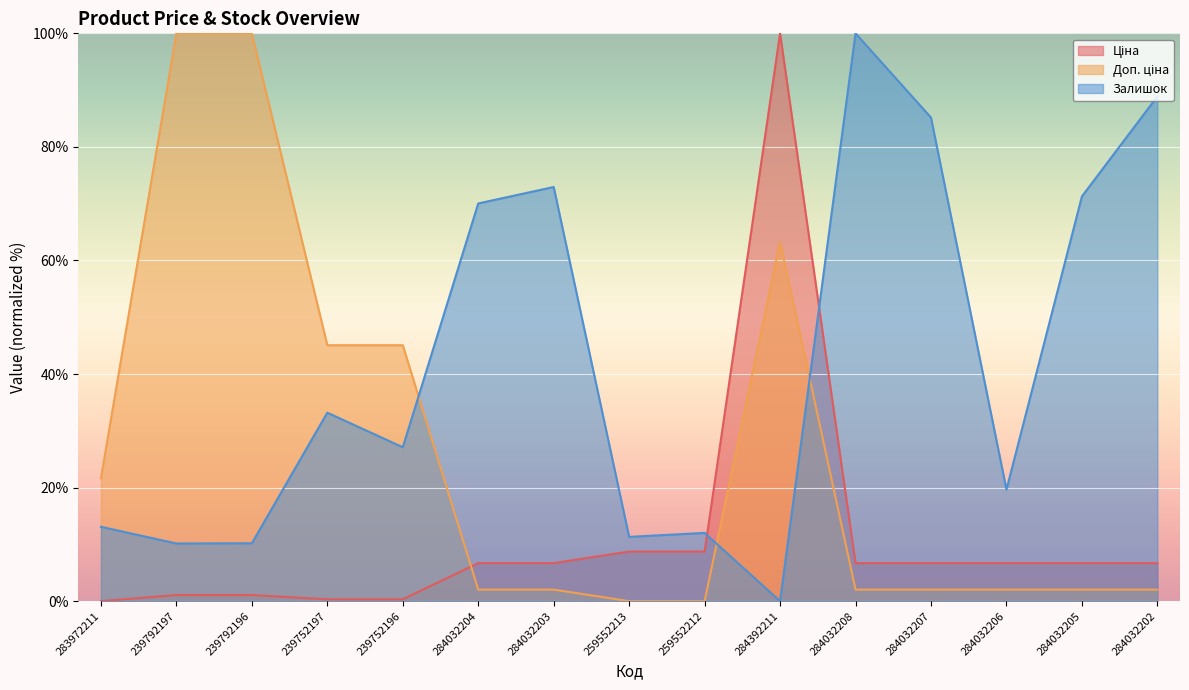

Reading left to right, extract all data points from this chart.

Ціна: 283972211=0.0	239792197=1.1	239792196=1.1	239752197=0.3	239752196=0.3	284032204=6.7	284032203=6.7	259552213=8.7	259552212=8.7	284392211=100.0	284032208=6.7	284032207=6.7	284032206=6.7	284032205=6.7	284032202=6.7
Доп. ціна: 283972211=21.6	239792197=100.0	239792196=100.0	239752197=45.1	239752196=45.1	284032204=2.0	284032203=2.0	259552213=0.0	259552212=0.0	284392211=63.3	284032208=2.0	284032207=2.0	284032206=2.0	284032205=2.0	284032202=2.0
Залишок: 283972211=13.1	239792197=10.2	239792196=10.2	239752197=33.2	239752196=27.1	284032204=70.0	284032203=72.9	259552213=11.3	259552212=12.0	284392211=0.0	284032208=100.0	284032207=85.2	284032206=19.6	284032205=71.3	284032202=88.9